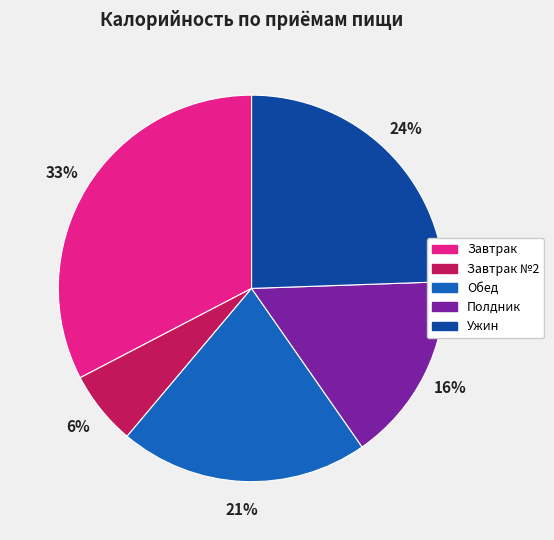

Is there any slice that represents more than half of the pie?

No